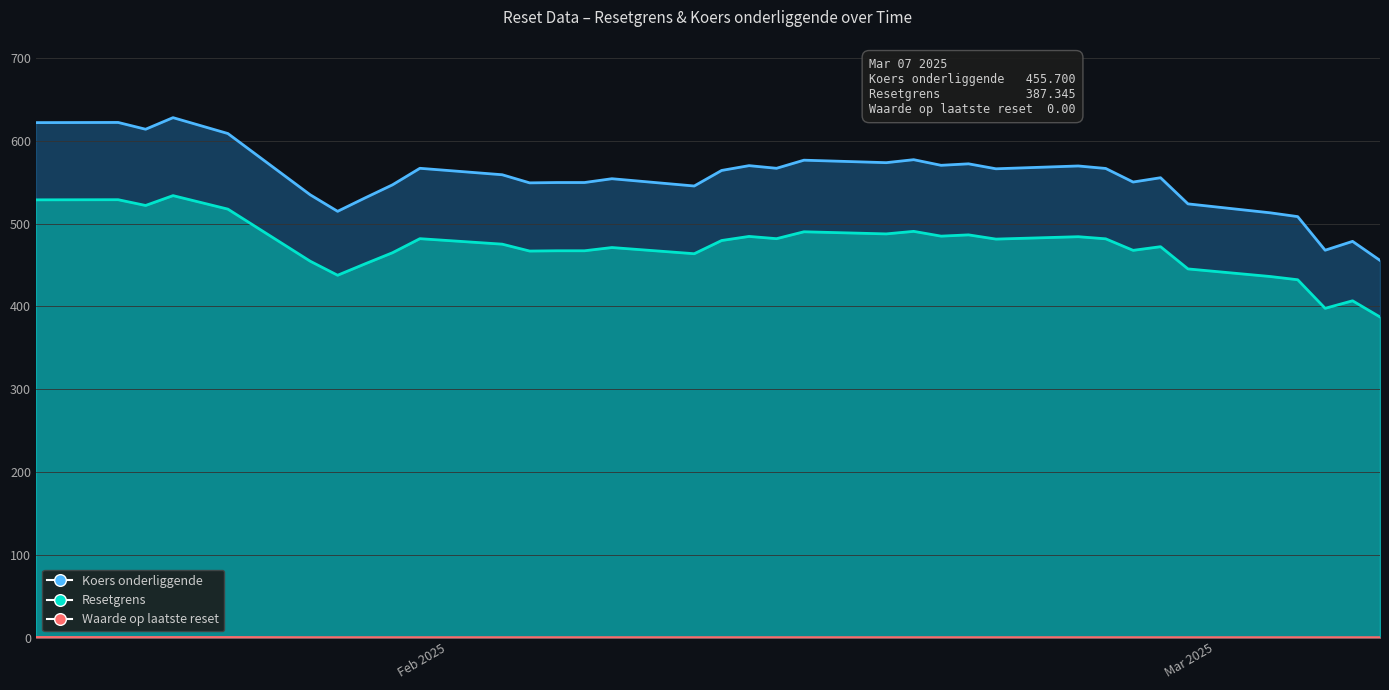

How many distinct data groups are displayed?

3